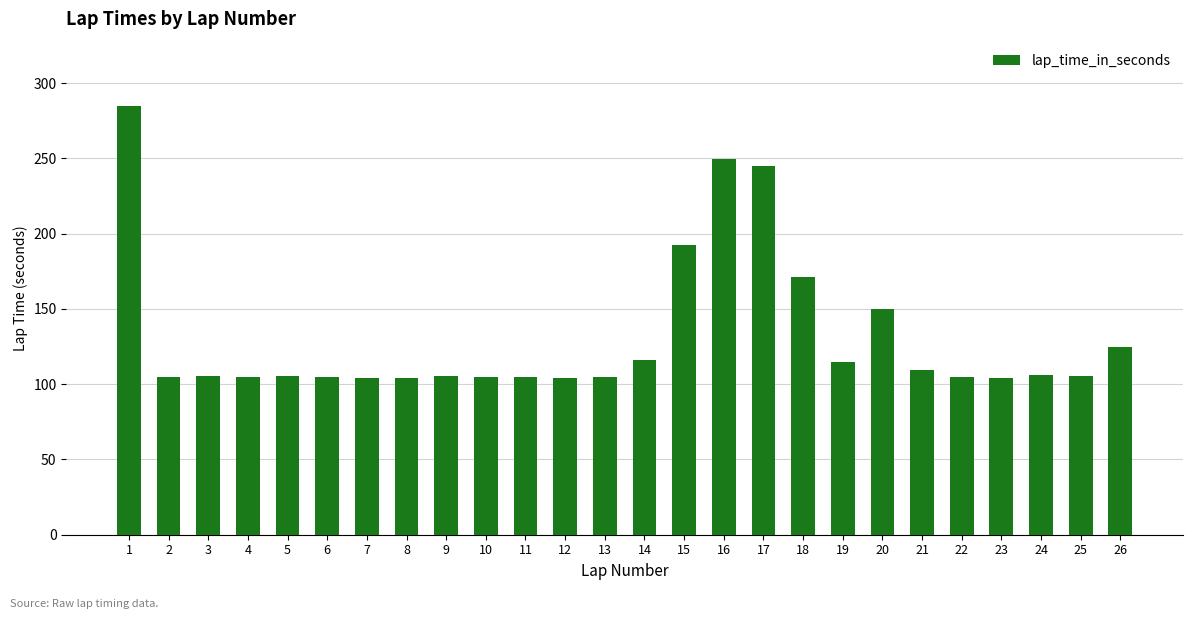

What is the greatest value displayed?

284.8